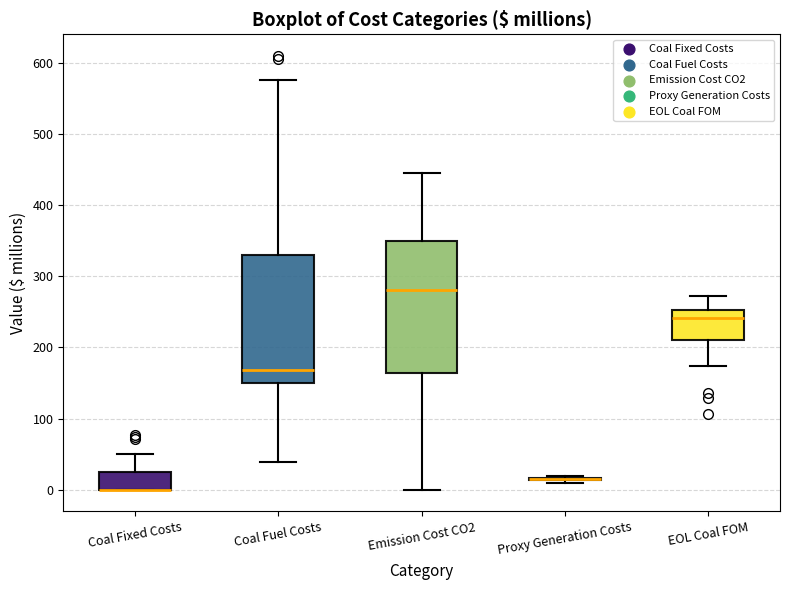

Reading left to right, transcribe this box plot: for each box, give where its median line is, the range the box spans, and where its two whiskers end, as read against the y-axis. The values are not printed on the chart, so give them approximately, as read against the axis.

Coal Fixed Costs: median 0 (drawn on the box's lower edge), box 0 to 20, whiskers 0 to 50
Coal Fuel Costs: median 170, box 150 to 330, whiskers 40 to 580
Emission Cost CO2: median 280, box 160 to 350, whiskers 0 to 440
Proxy Generation Costs: box collapsed to a line at 10, whiskers 10 to 20
EOL Coal FOM: median 240, box 210 to 250, whiskers 170 to 270